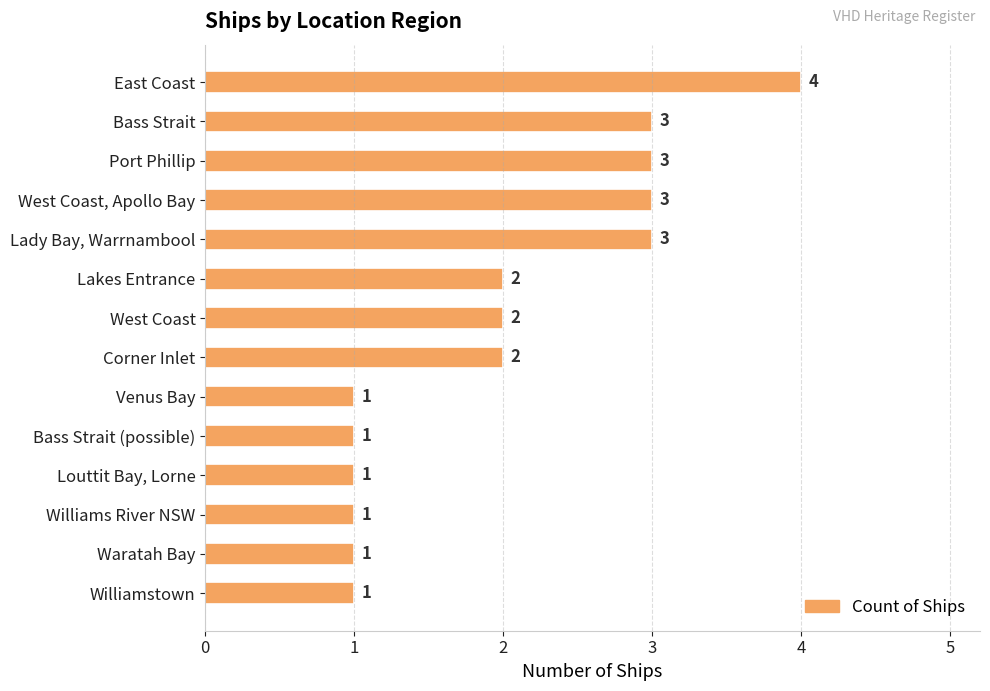

What is the ratio of the value at Port Phillip to the value at Lady Bay, Warrnambool?

1.0